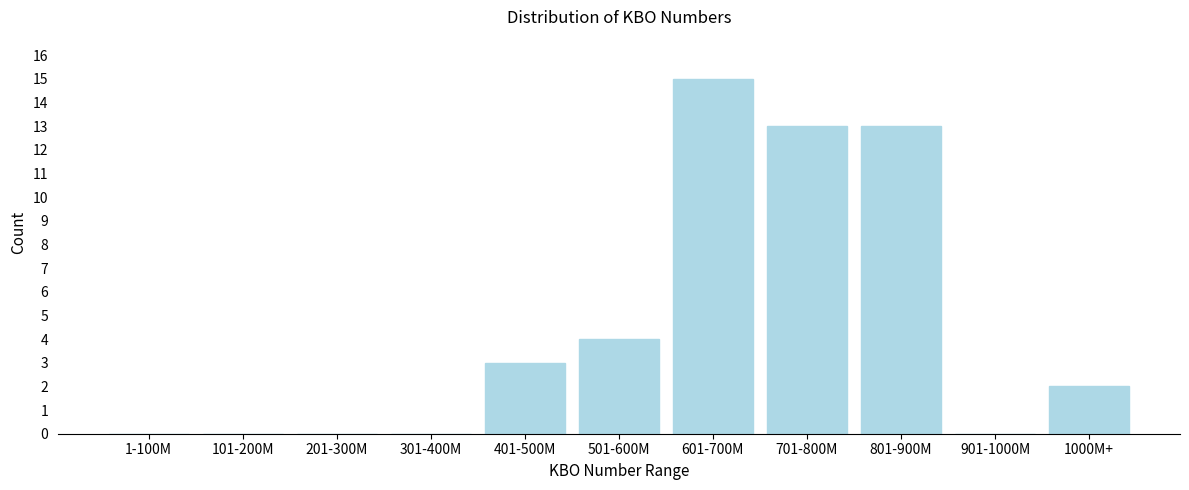

Reading left to right, list all the values displayed in this chart.

1-100M=0	101-200M=0	201-300M=0	301-400M=0	401-500M=3	501-600M=4	601-700M=15	701-800M=13	801-900M=13	901-1000M=0	1000M+=2